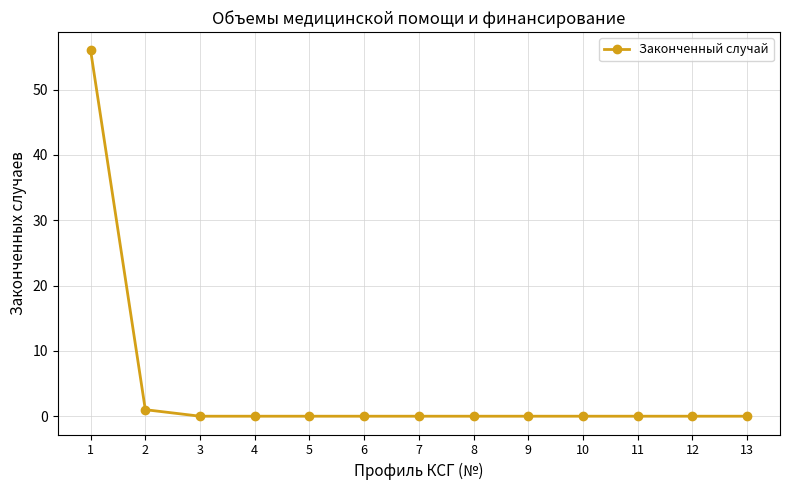

What is the maximum value shown in the chart?

56